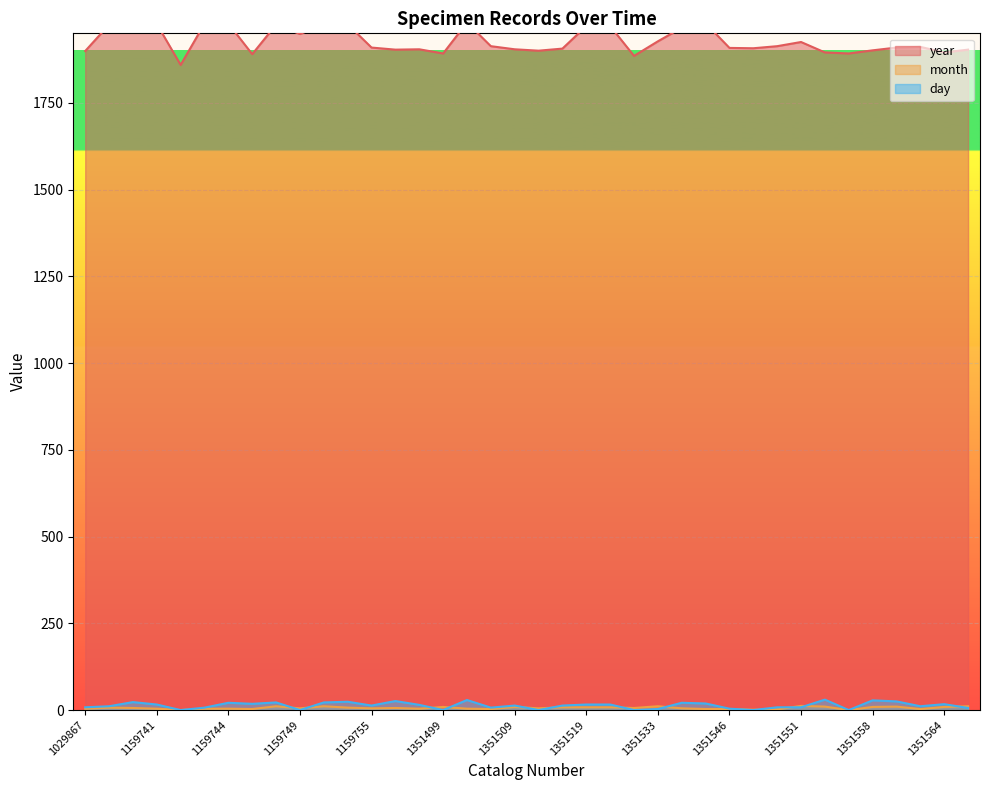

What is the difference between the highest and lowest values at 1159749?

1948